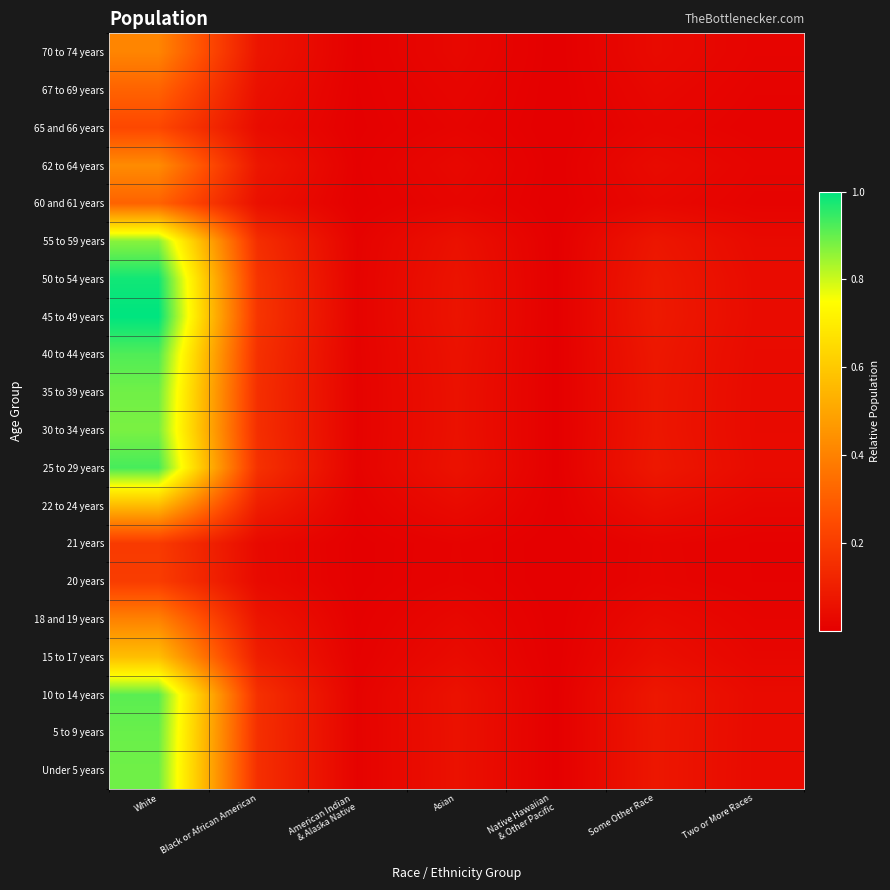

How many categories are shown in the chart?

7